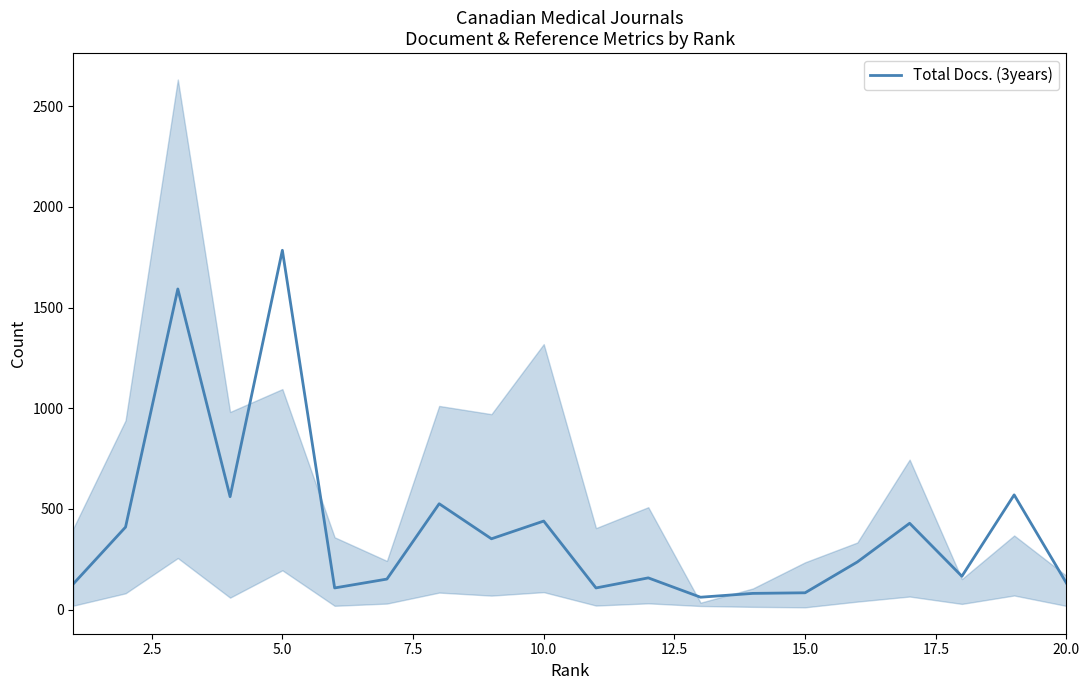

Does the chart display data point markers on the line(s)?

No